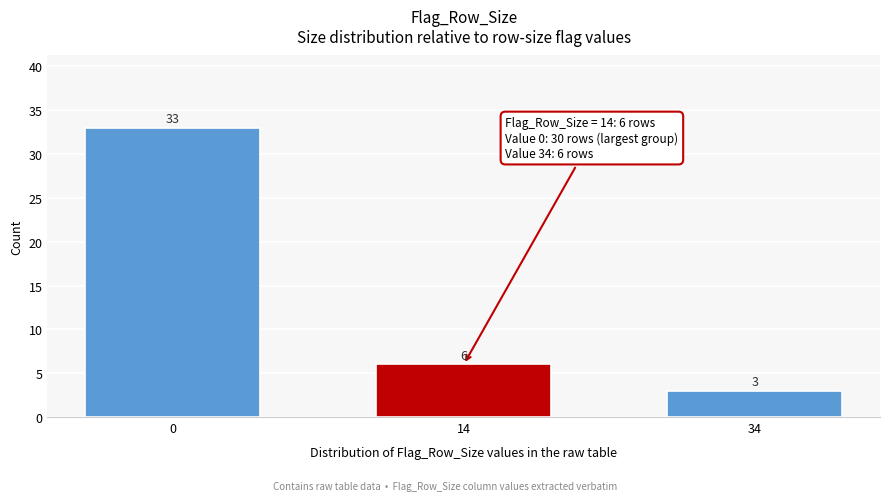

Reading left to right, what are all the values shown in this chart?

33	6	3